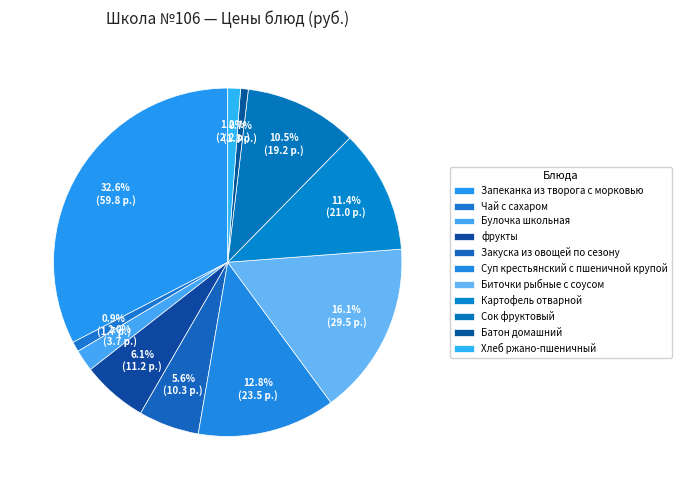

What percentage is NOT represented by Суп крестьянский с пшеничной крупой?

87.2%